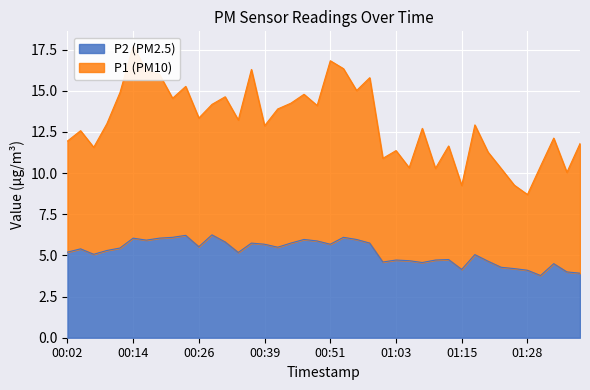

What is the label of the 5th point from the left?

00:12